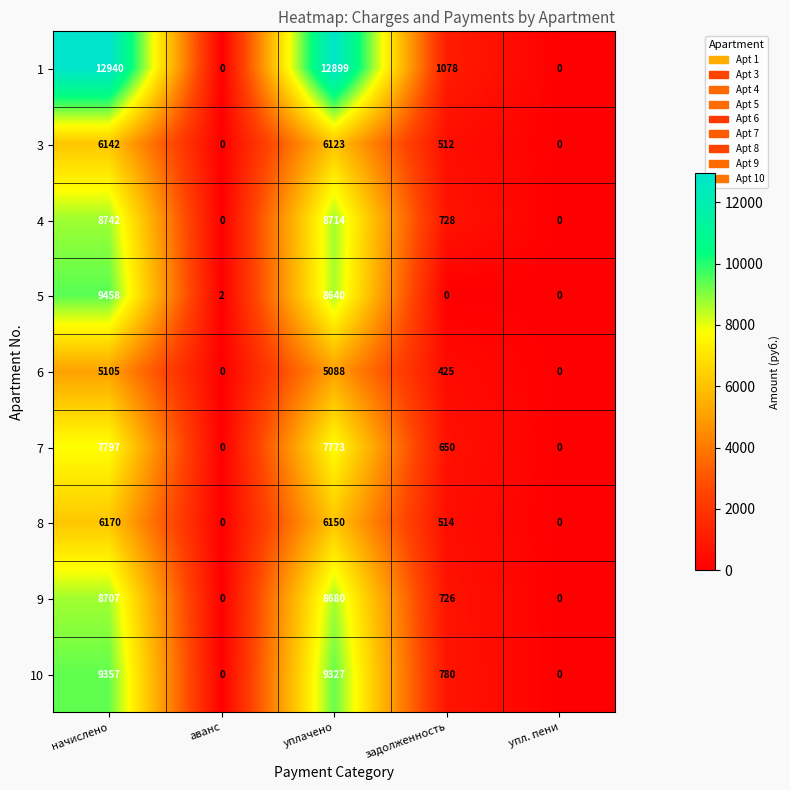

What is the difference between the maximum and minimum values in the 8 series?

6170